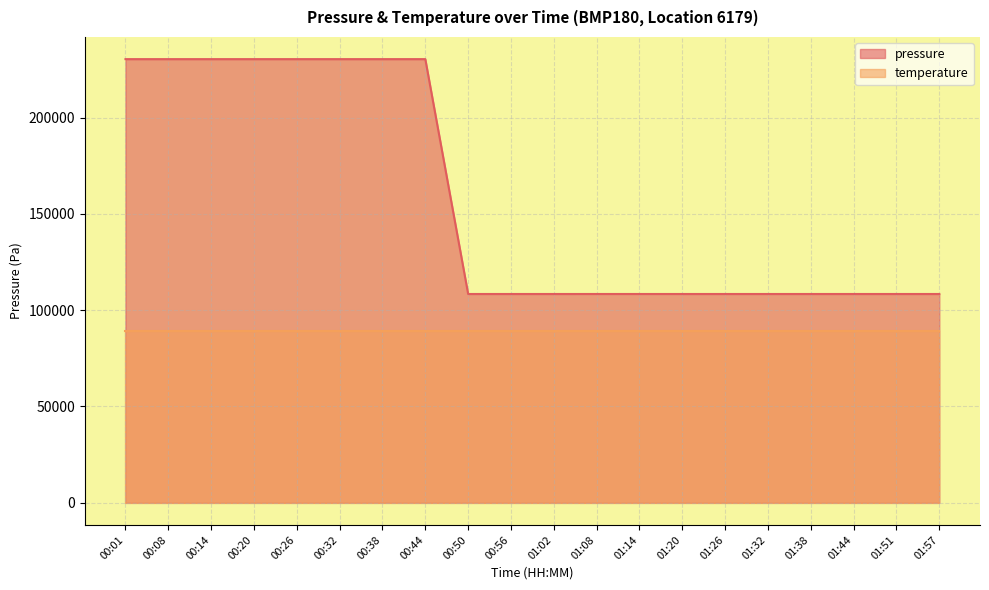

List the labels in order of value, smallest first.

01:02, 00:50, 01:20, 01:26, 01:51, 00:56, 01:32, 01:38, 01:44, 01:57, 01:14, 01:08, 00:01, 00:08, 00:14, 00:20, 00:26, 00:32, 00:38, 00:44